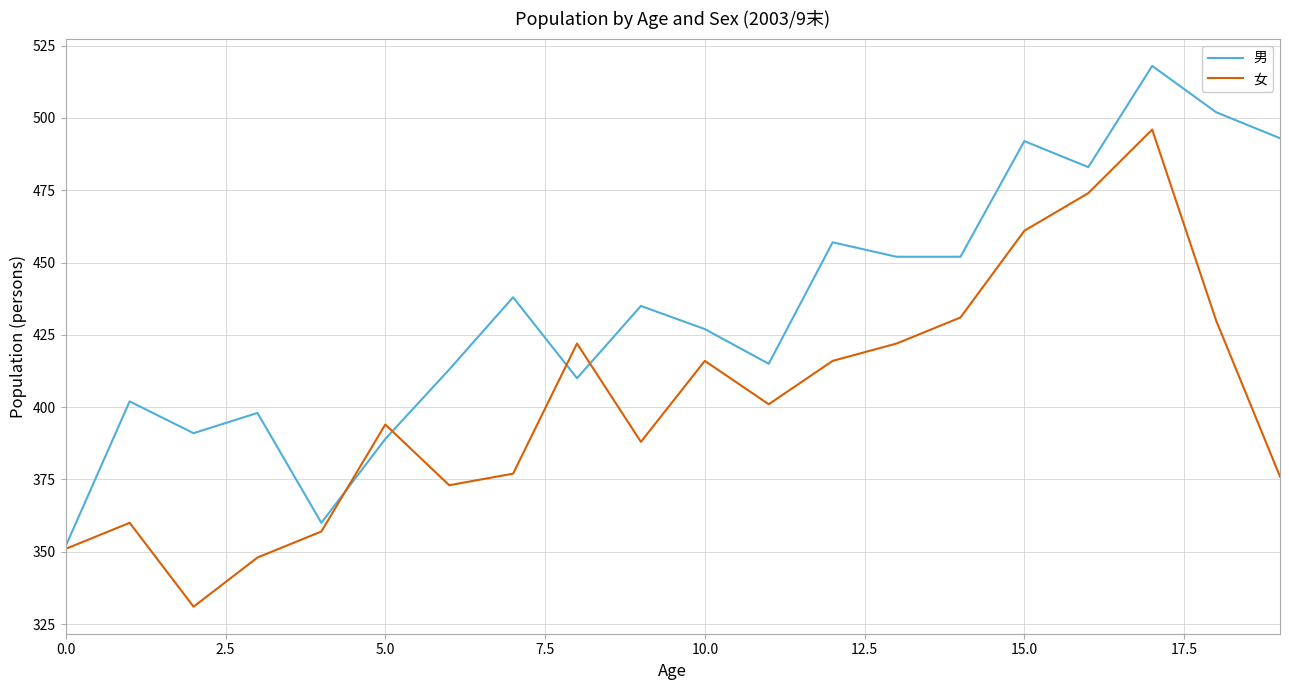

List the series in order of their peak value, highest first.

男, 女